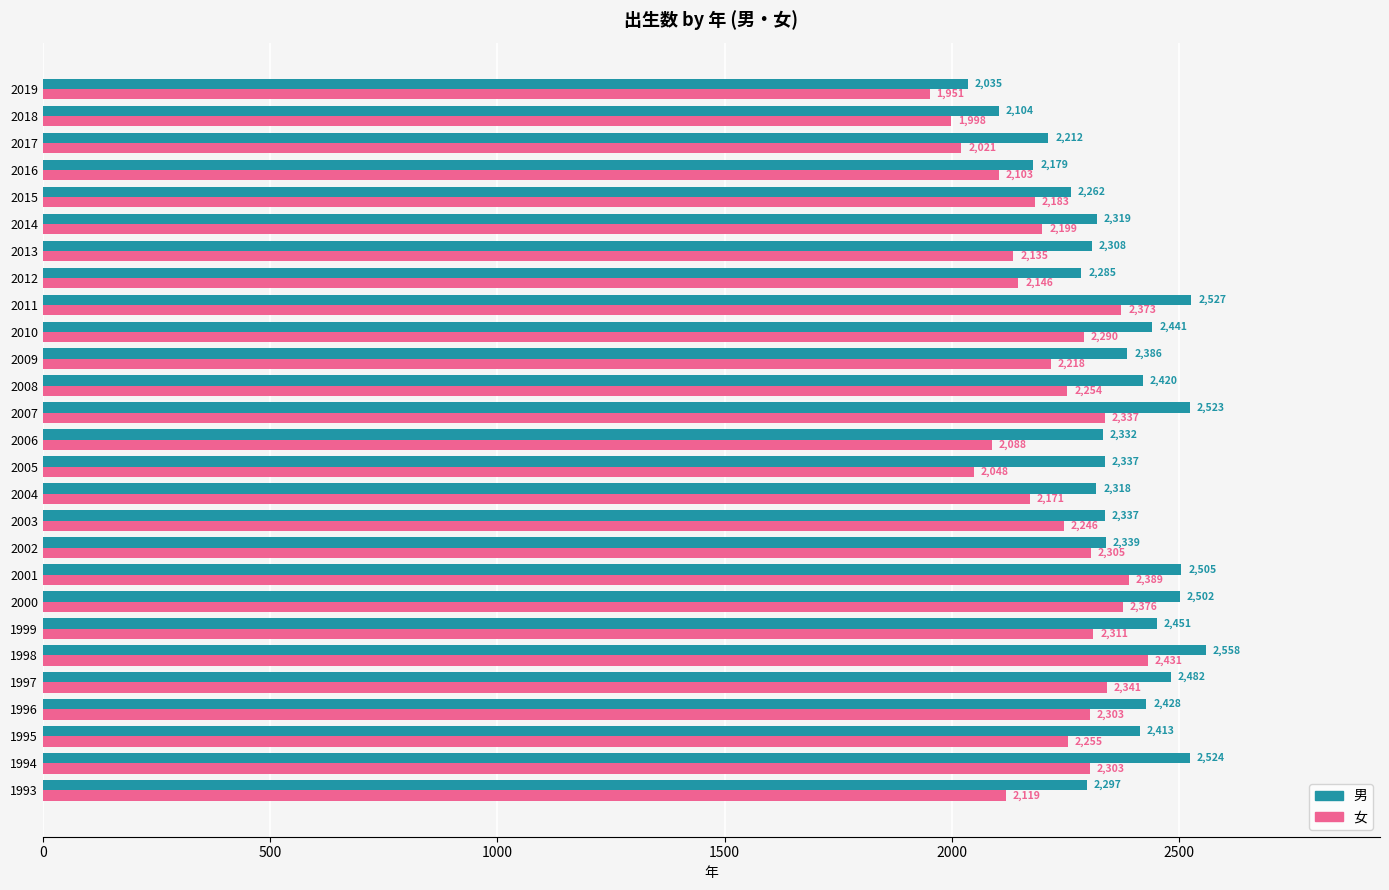

Rank the series by their average value, from lowest to highest.

女, 男